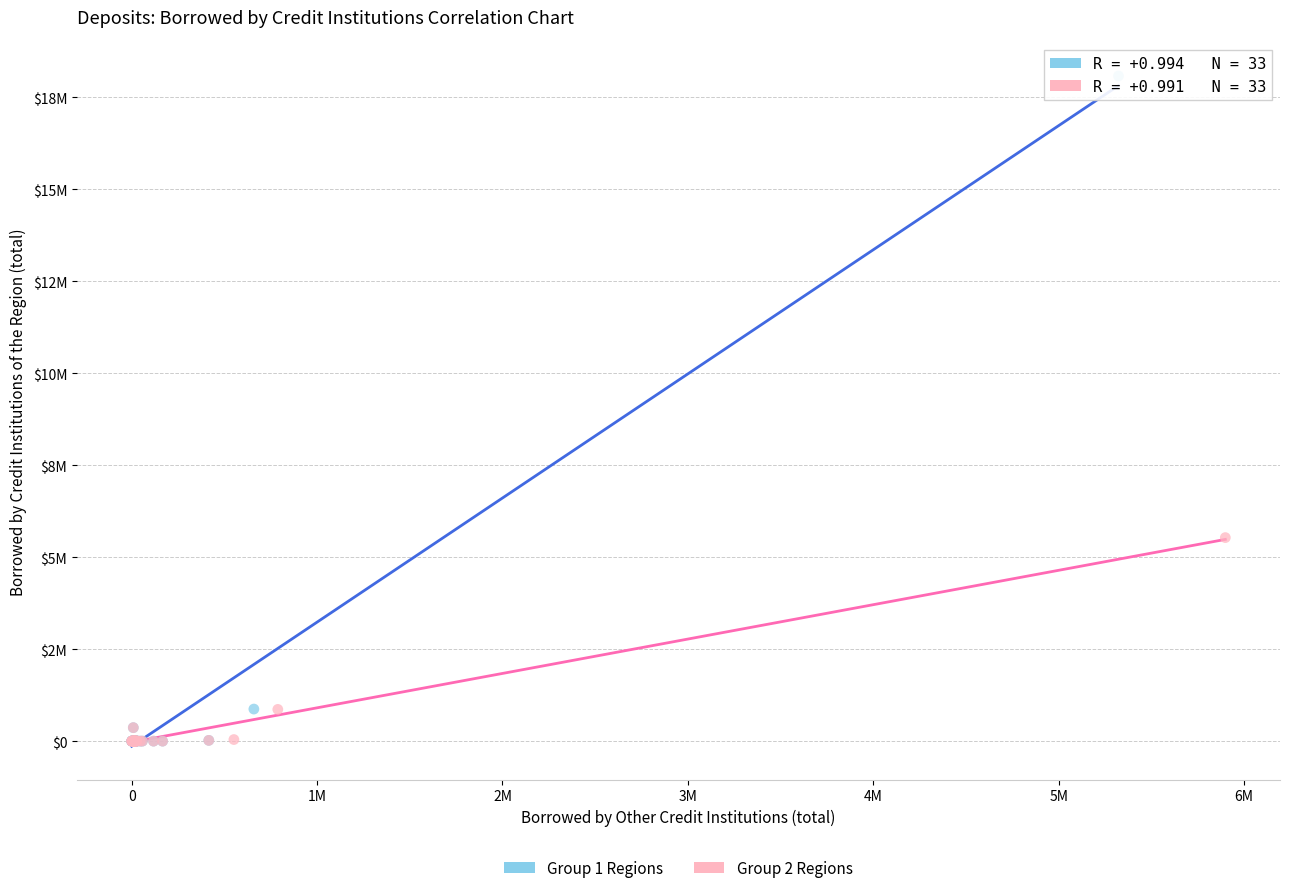

Which series contains the highest Y value?

Group 1 Regions